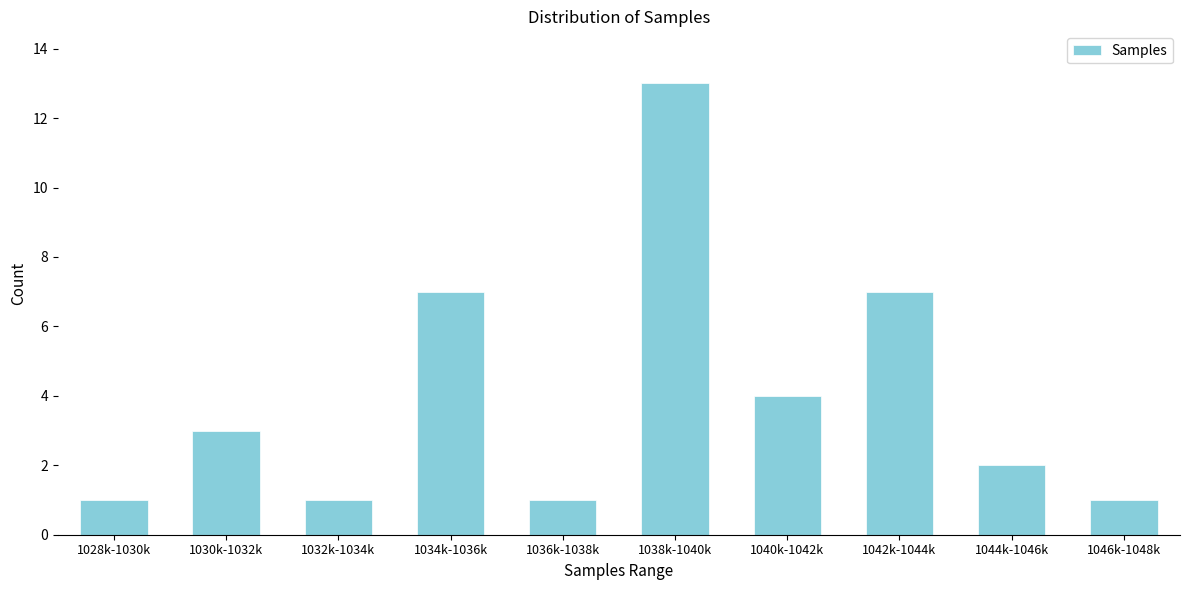

Reading right to left, what are all the values shown in this chart?

1046k-1048k=1	1044k-1046k=2	1042k-1044k=7	1040k-1042k=4	1038k-1040k=13	1036k-1038k=1	1034k-1036k=7	1032k-1034k=1	1030k-1032k=3	1028k-1030k=1